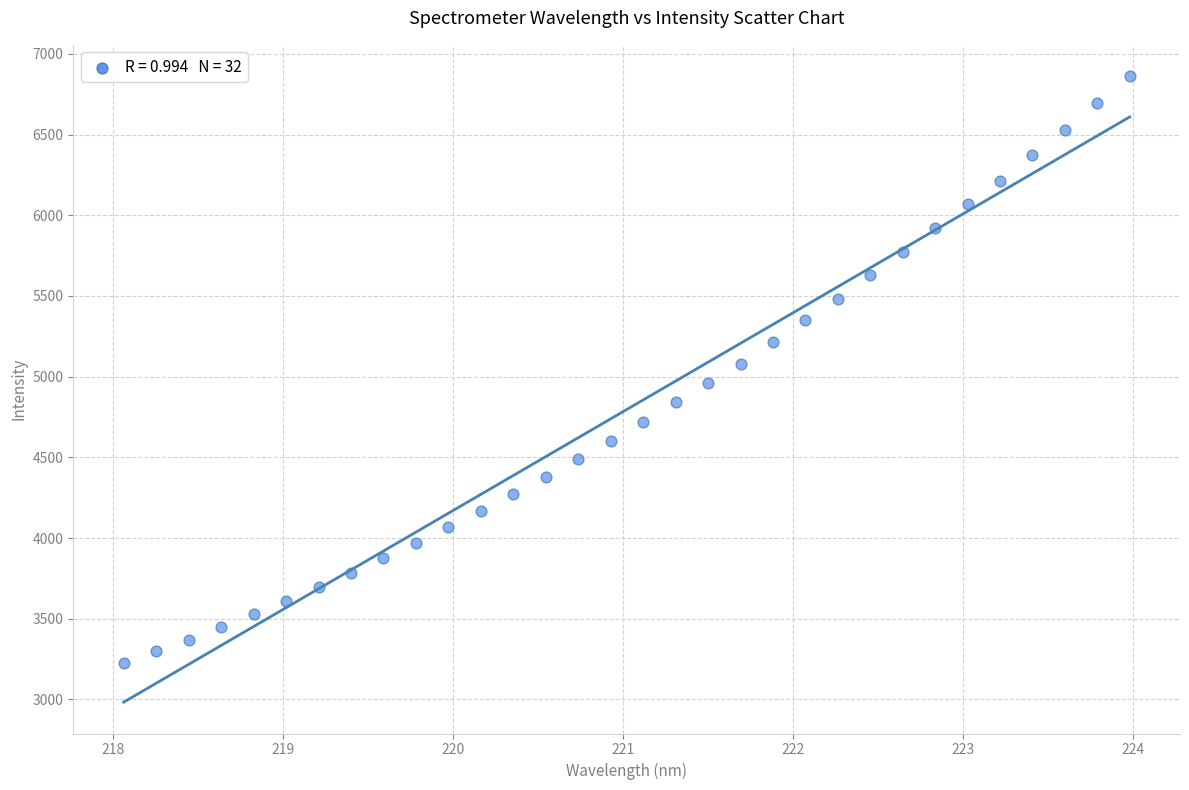

What is the range of X values (max minus min)?

5.9